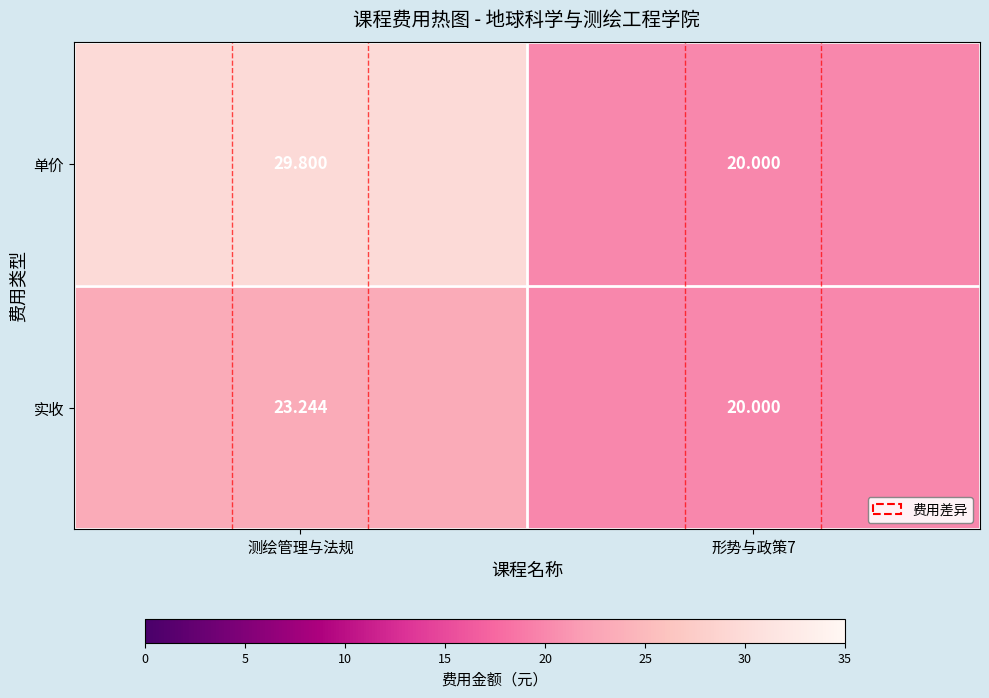

Count the number of categories in the chart.

2